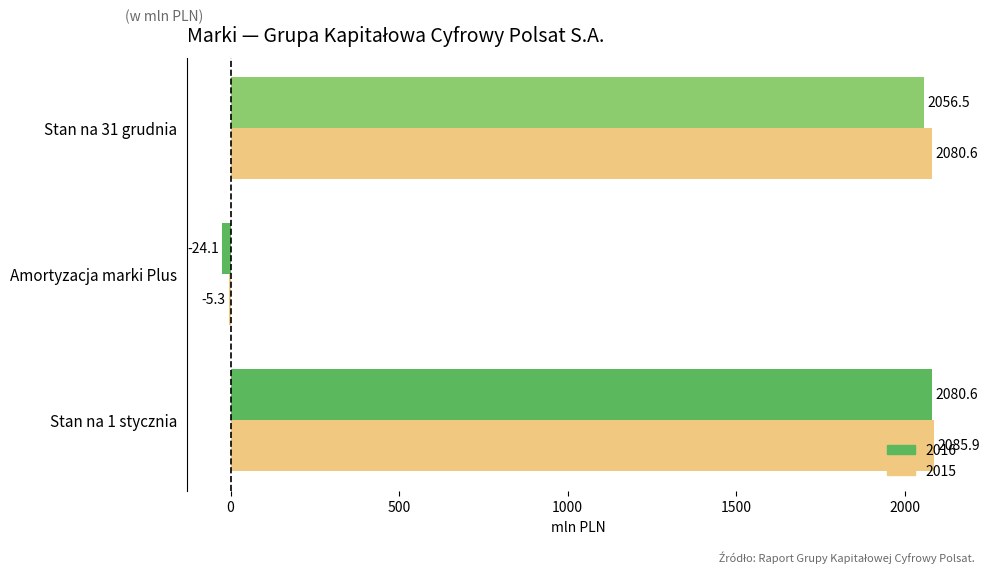

True or false: 2016 has a value of -24.1 at Amortyzacja marki Plus.

True